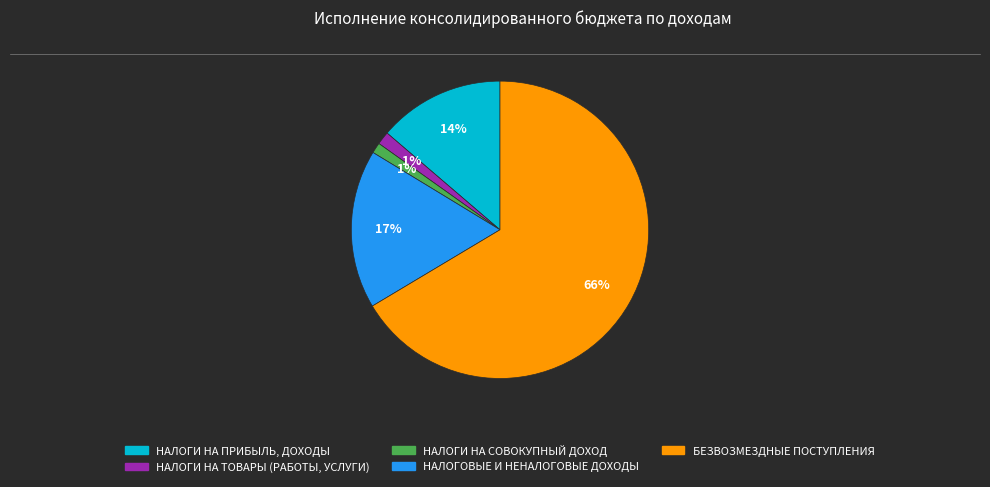

The НАЛОГИ НА ПРИБЫЛЬ, ДОХОДЫ slice represents 27% of the pie. True or false?

False